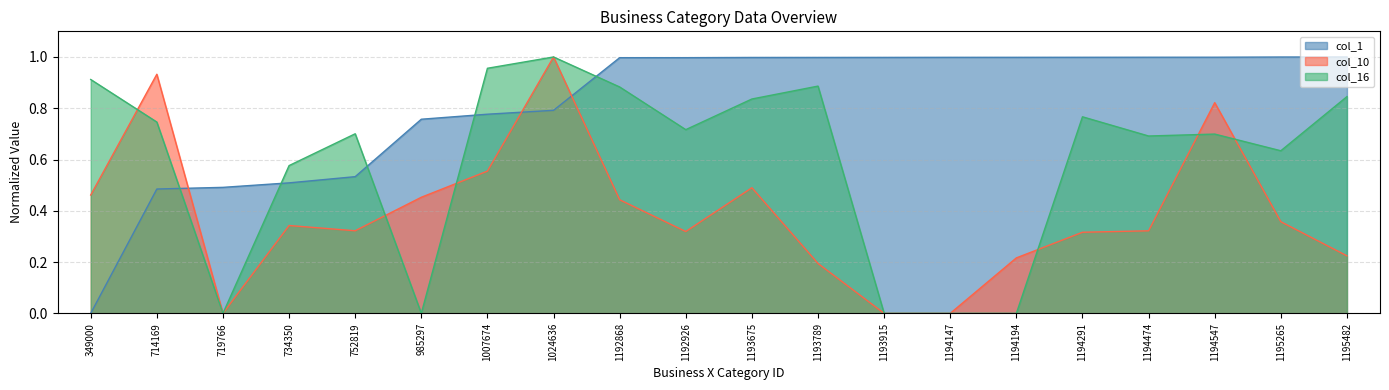

What is the difference between the col_10 values at 1007674 and 1195482?

0.3